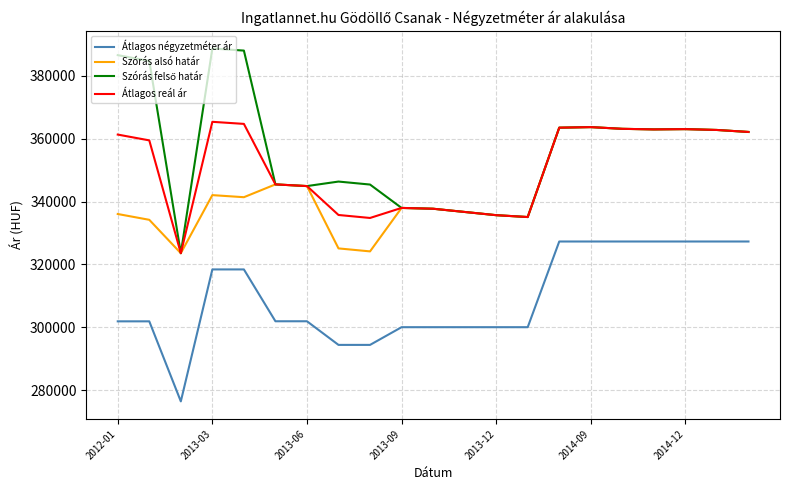

True or false: Átlagos négyzetméter ár and Átlagos reál ár intersect in this chart.

False